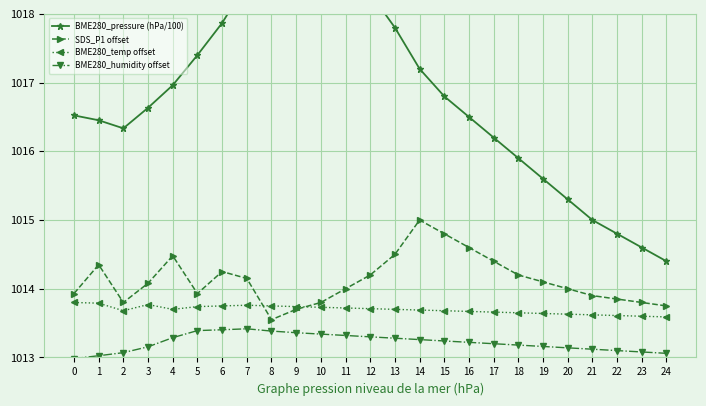

Which has a higher value, 17 or 2?

2